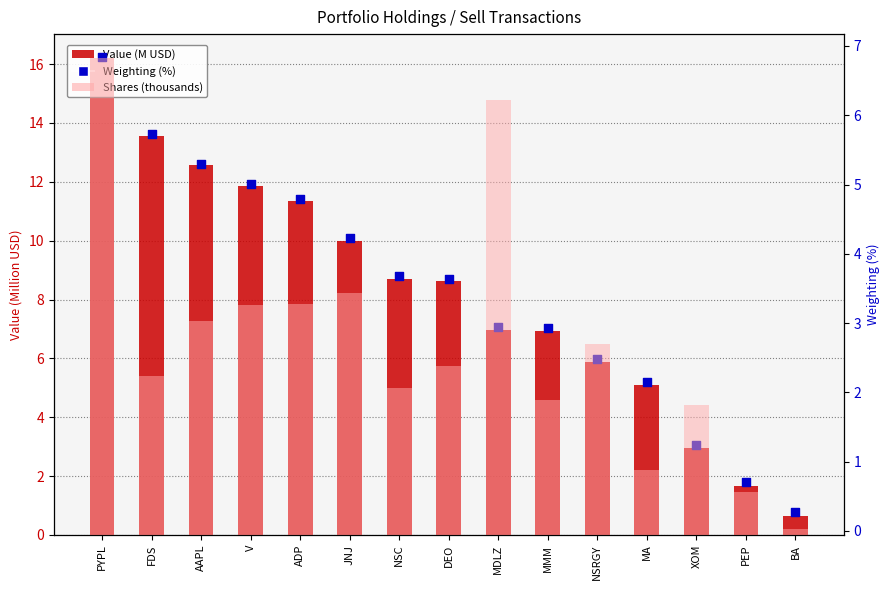

Which series reaches the maximum Y coordinate?

Shares (thousands)